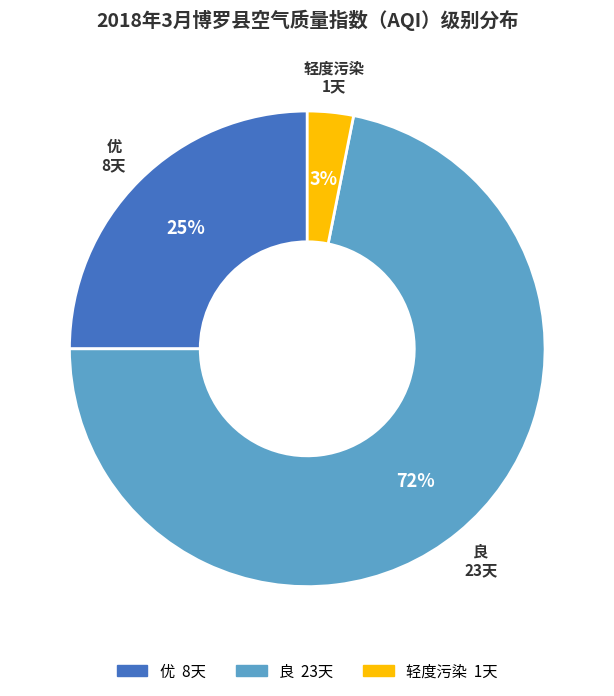

Is there any slice that represents more than half of the pie?

Yes